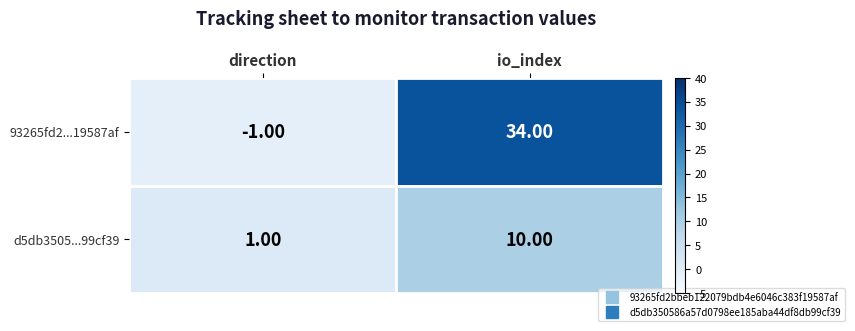

What is the sum of all d5db3505...99cf39 values?

11